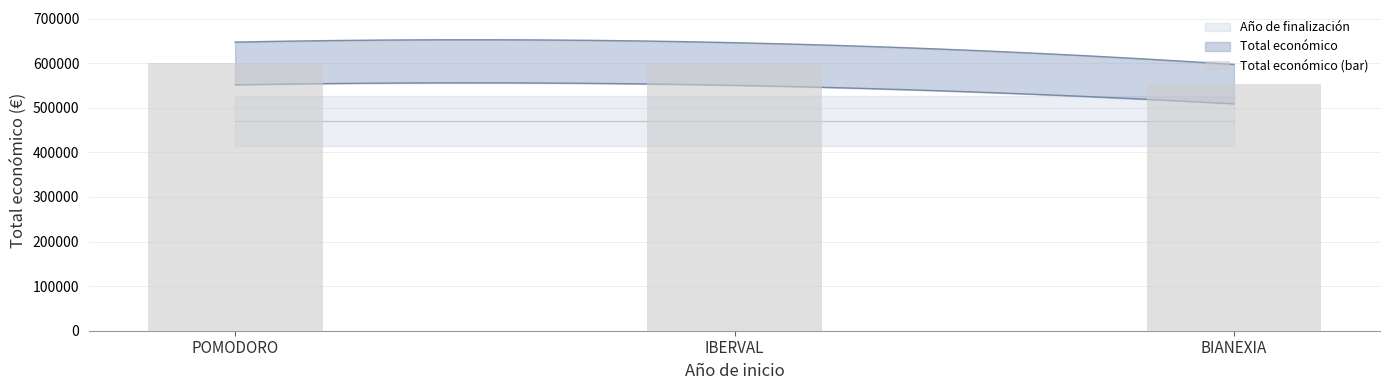

Does the chart contain stacked bars?

No